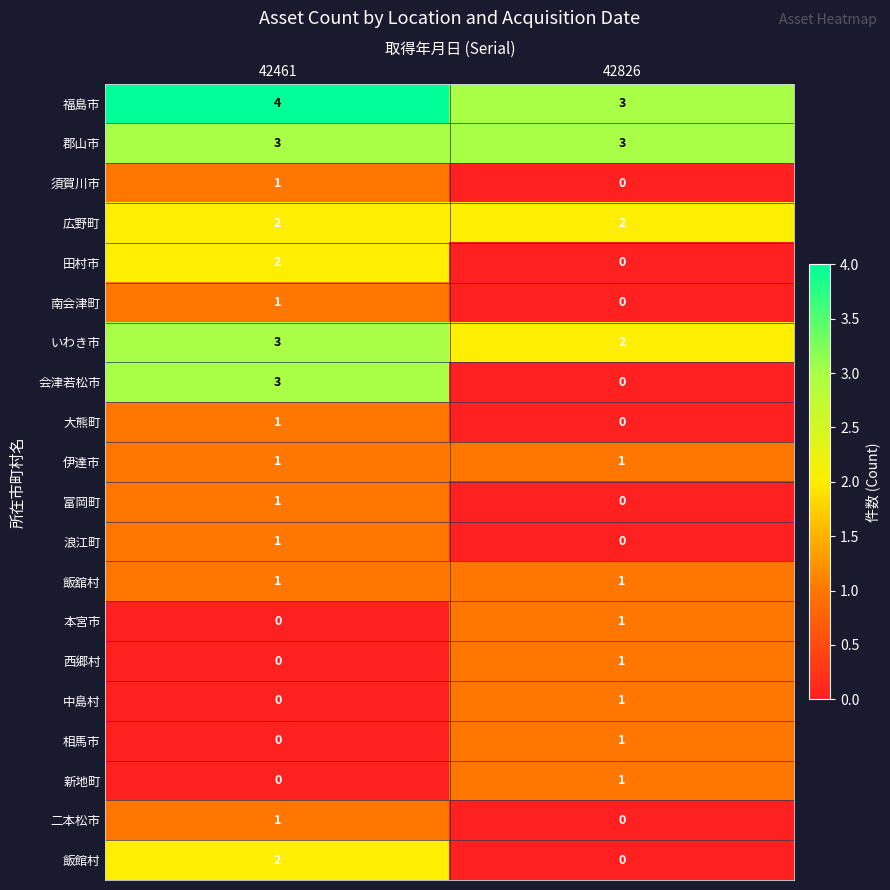

At which category is the sum across all series the highest?

42461